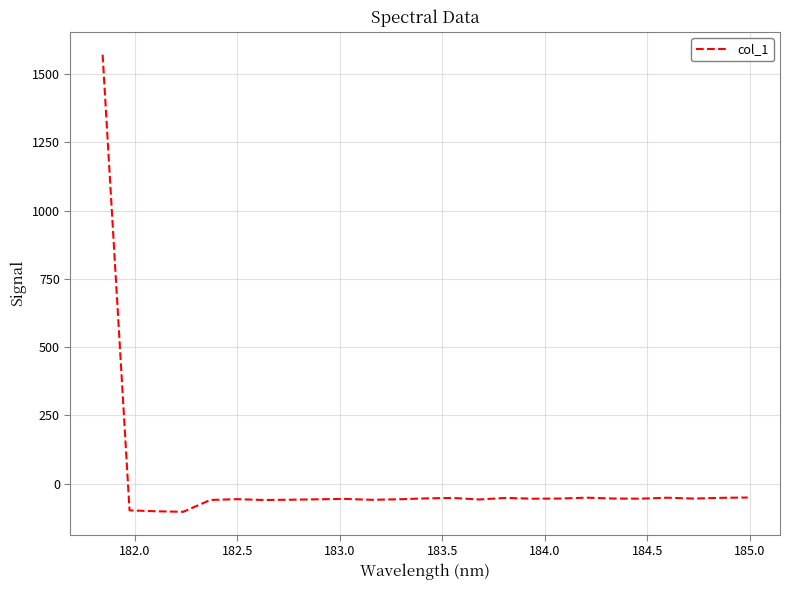

What is the difference between the maximum and minimum values?

1674.8